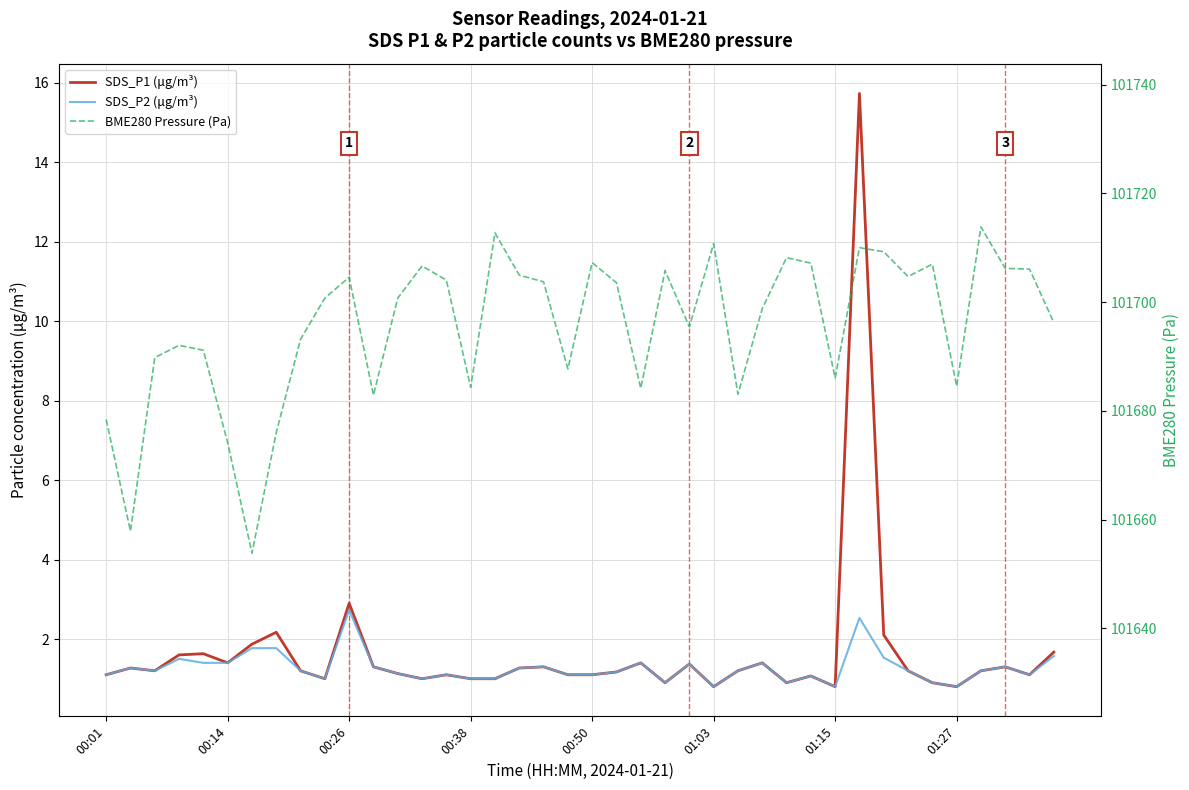

Reading right to left, what are all the values shown in this chart?

SDS_P1 (μg/m³): 1.7	1.1	1.3	1.2	0.8	0.9	1.2	2.1	15.7	0.8	1.1	0.9	1.4	1.2	0.8	1.4	0.9	1.4	1.2	1.1	1.1	1.3	1.3	1.0	1.0	1.1	1.0	1.1	1.3	2.9	1.0	1.2	2.2	1.9	1.4	1.6	1.6	1.2	1.3	1.1
SDS_P2 (μg/m³): 1.6	1.1	1.3	1.2	0.8	0.9	1.2	1.5	2.5	0.8	1.1	0.9	1.4	1.2	0.8	1.4	0.9	1.4	1.2	1.1	1.1	1.3	1.3	1.0	1.0	1.1	1.0	1.1	1.3	2.7	1.0	1.2	1.8	1.8	1.4	1.4	1.5	1.2	1.3	1.1
BME280 Pressure (Pa): 101696.2	101706.1	101706.2	101713.8	101684.5	101707.0	101704.7	101709.3	101710.0	101686.1	101707.2	101708.2	101698.8	101683.1	101710.8	101695.5	101705.8	101684.2	101703.6	101707.3	101687.7	101703.8	101705.0	101712.8	101684.3	101704.1	101706.7	101700.8	101682.9	101704.6	101700.8	101693.2	101676.0	101653.8	101674.2	101691.2	101692.1	101689.8	101657.9	101678.4